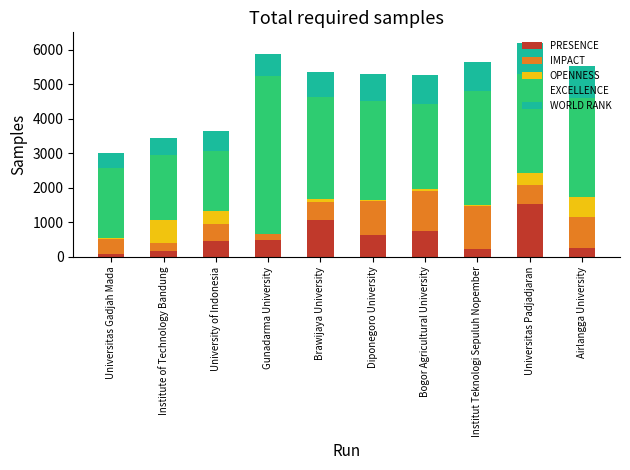

Which category has the highest value in the PRESENCE series?

Universitas Padjadjaran